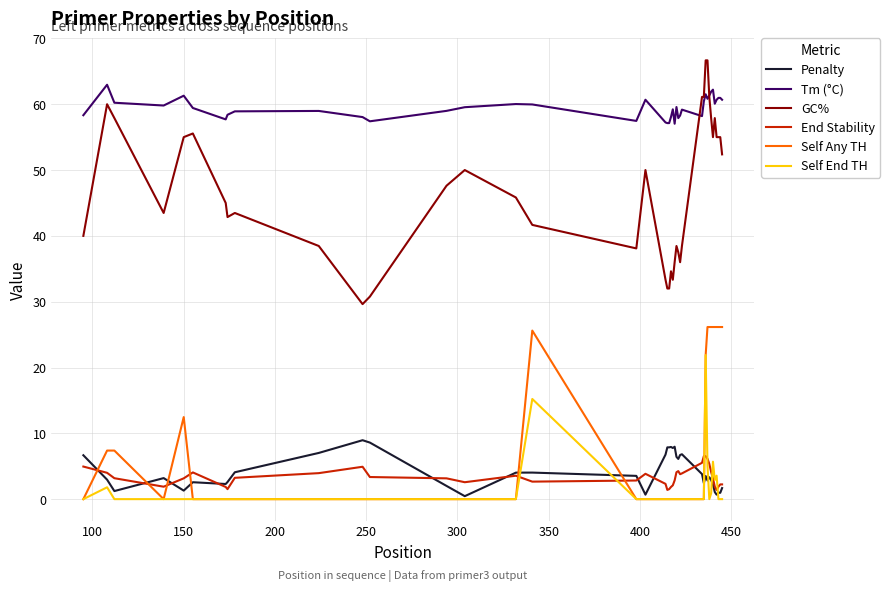

What is the greatest value displayed?

66.7